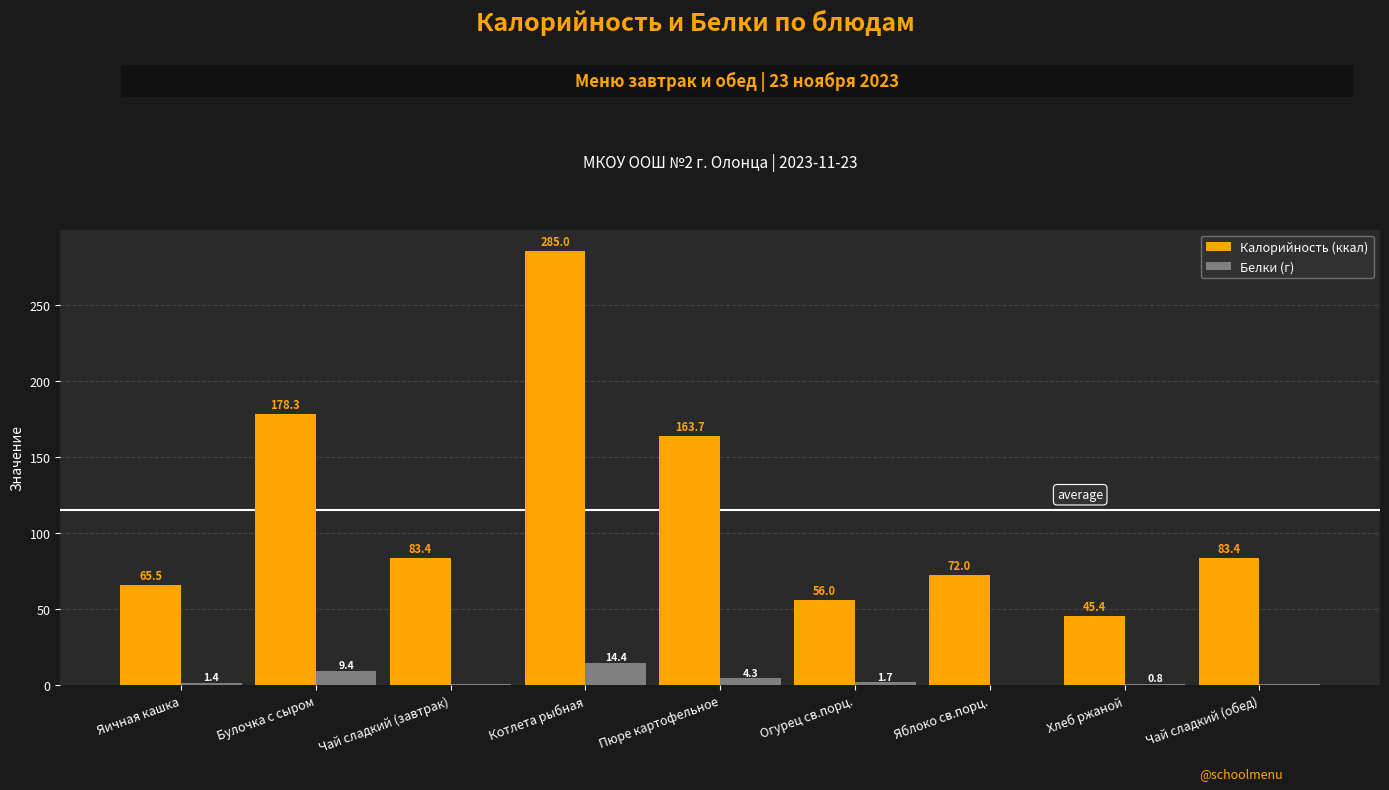

What is the sum of the Белки (г) values at Чай сладкий (завтрак) and Булочка с сыром?

9.8